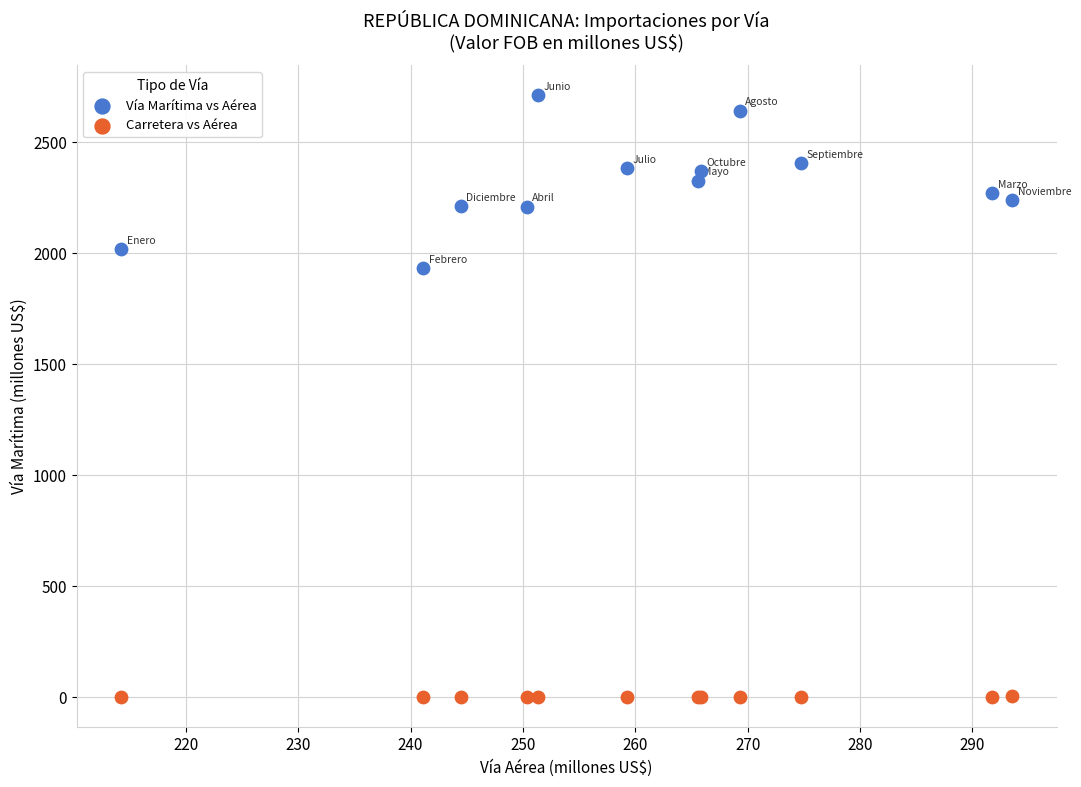

Across all series, what Y value is closest to 1355?

1932.0